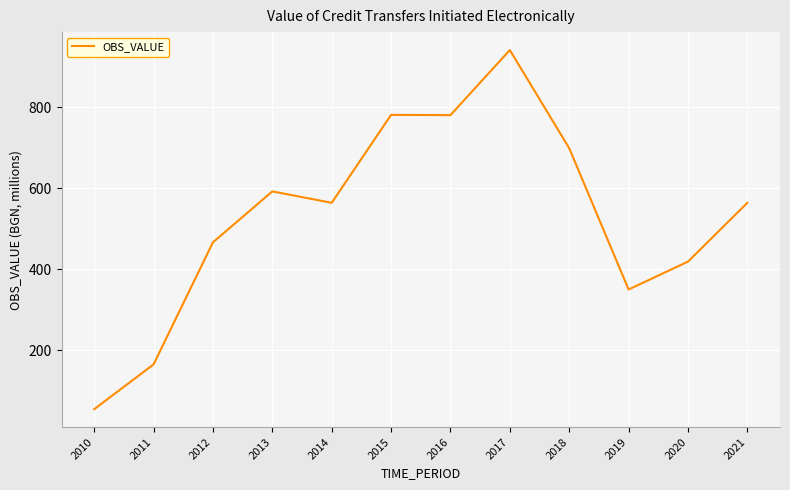

The value at 2021 is 122.7. True or false?

False